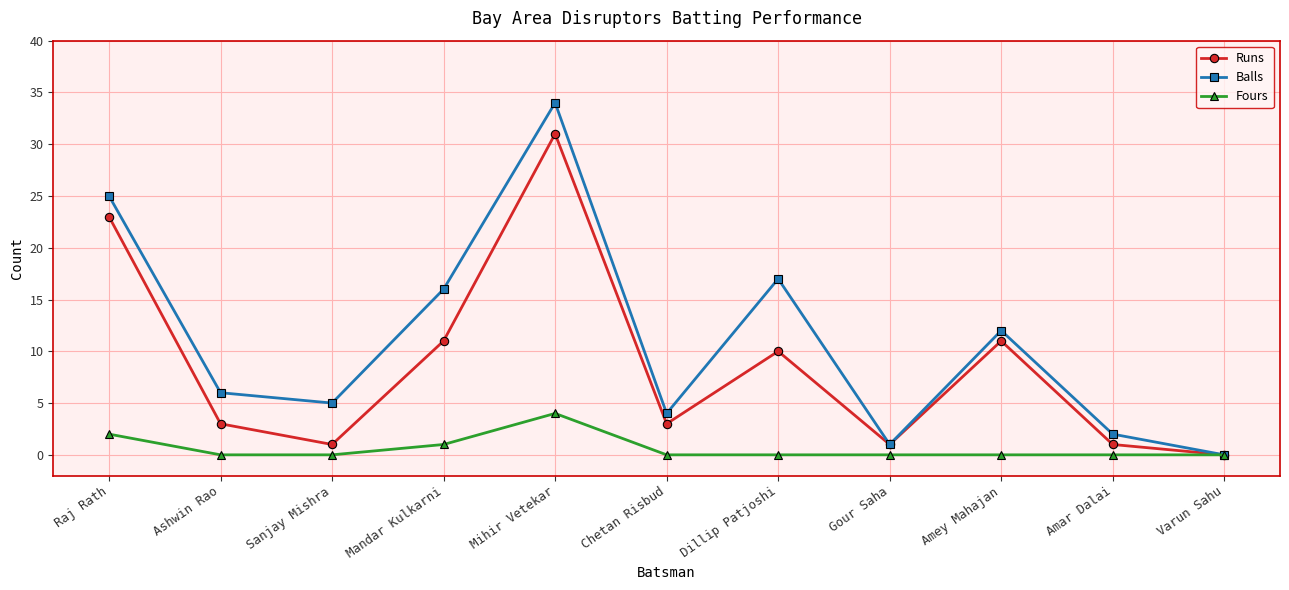

At which category does Balls reach its first local valley?

Sanjay Mishra